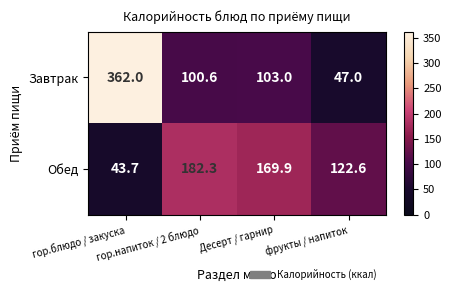

List the series in order of their overall mean, lowest first.

Обед, Завтрак